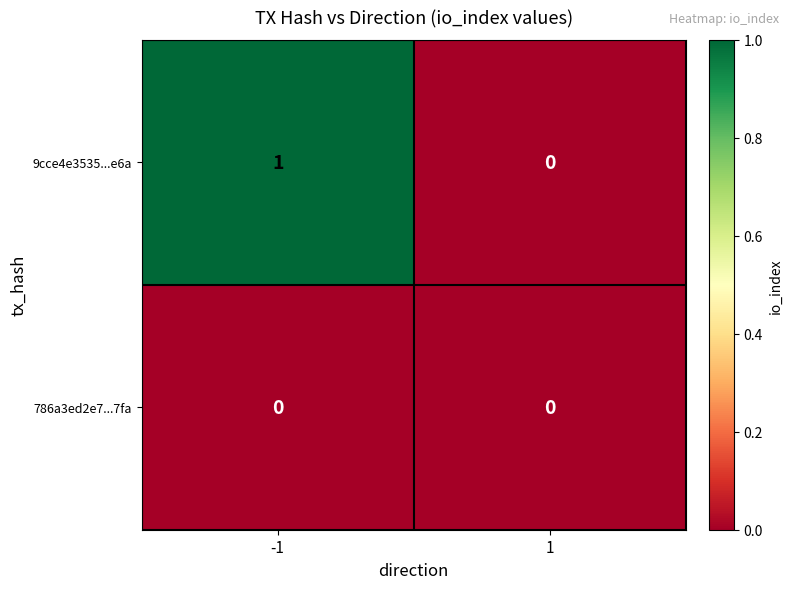

Reading left to right, extract all data points from this chart.

9cce4e3535...e6a: 1	0
786a3ed2e7...7fa: 0	0